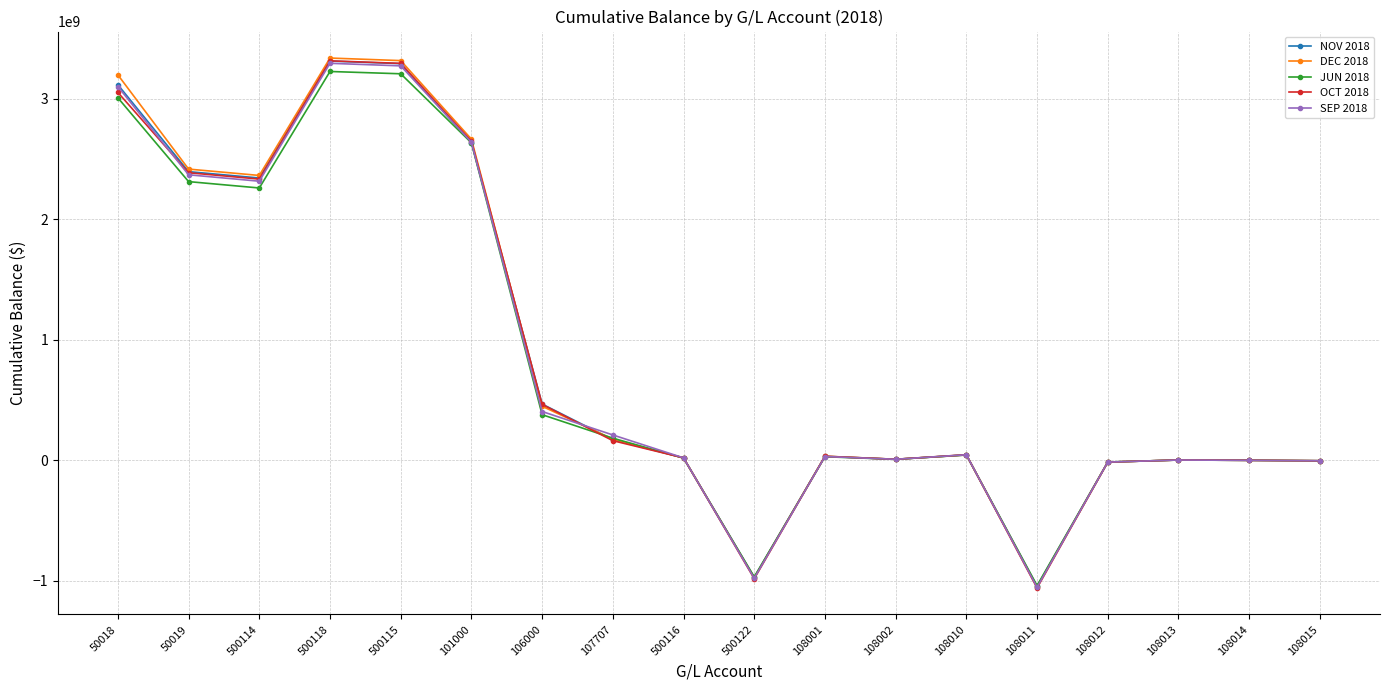

Is the value of JUN 2018 at 108010 greater than the value of NOV 2018 at 108013?

Yes